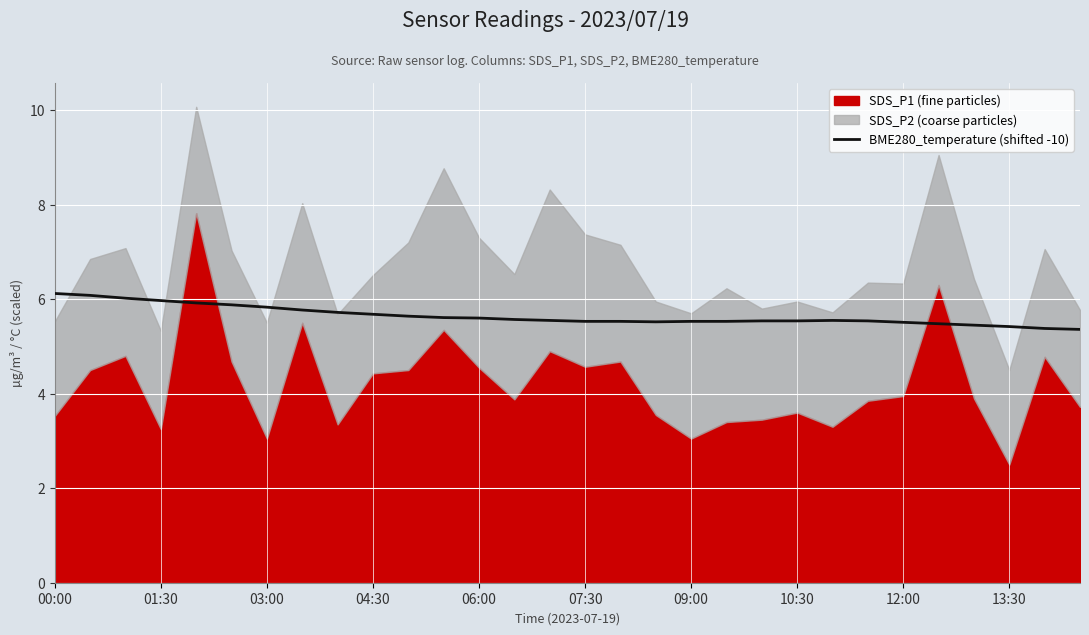

What is the average value?

5.6